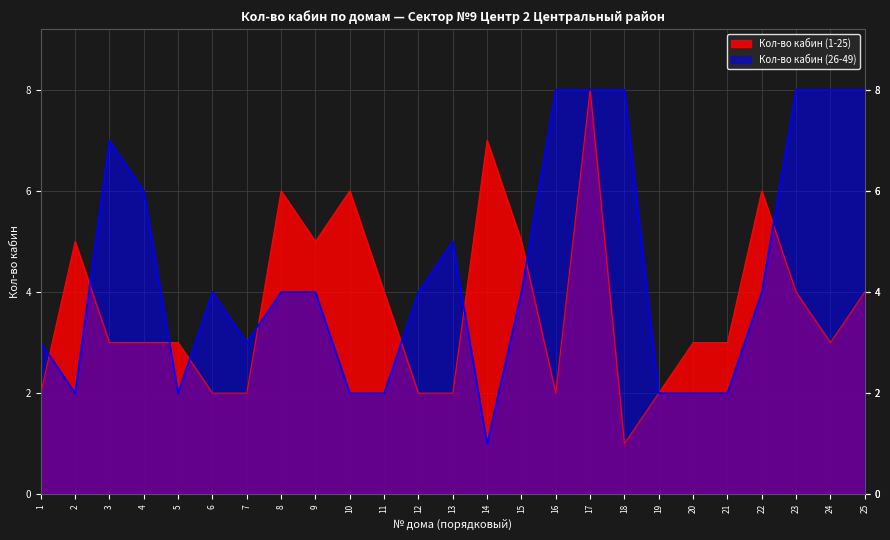

What is the approximate value of Кол-во кабин (1-25) at 15?

5